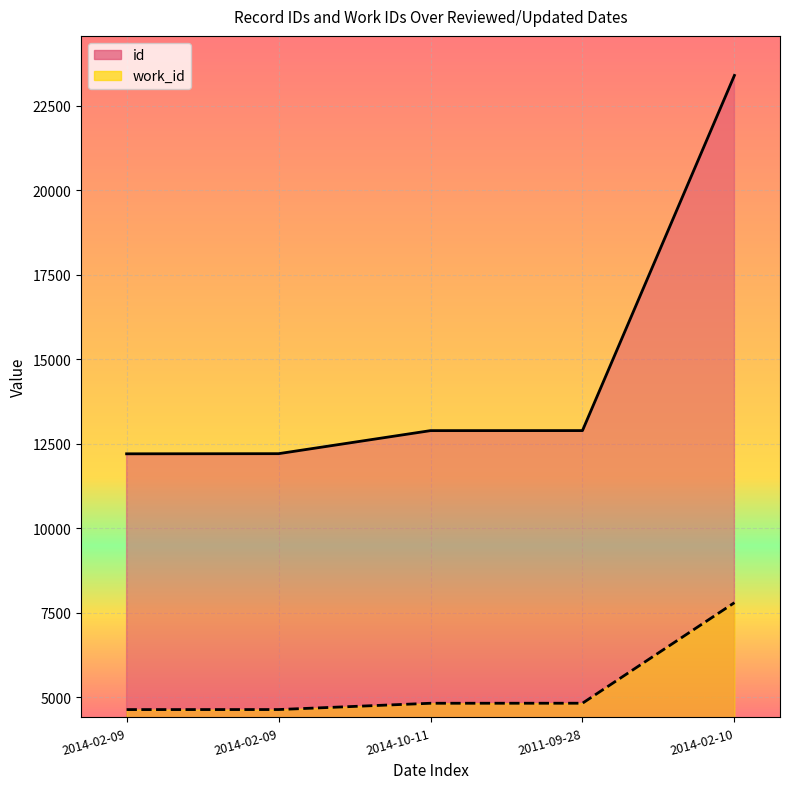

What is the sum of all work_id values?

26715